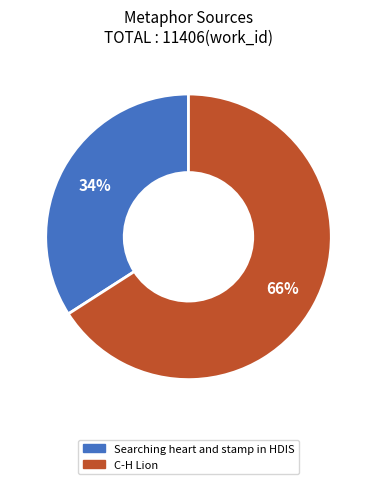

Is the sum of Searching heart and stamp in HDIS and C-H Lion greater than half?

Yes